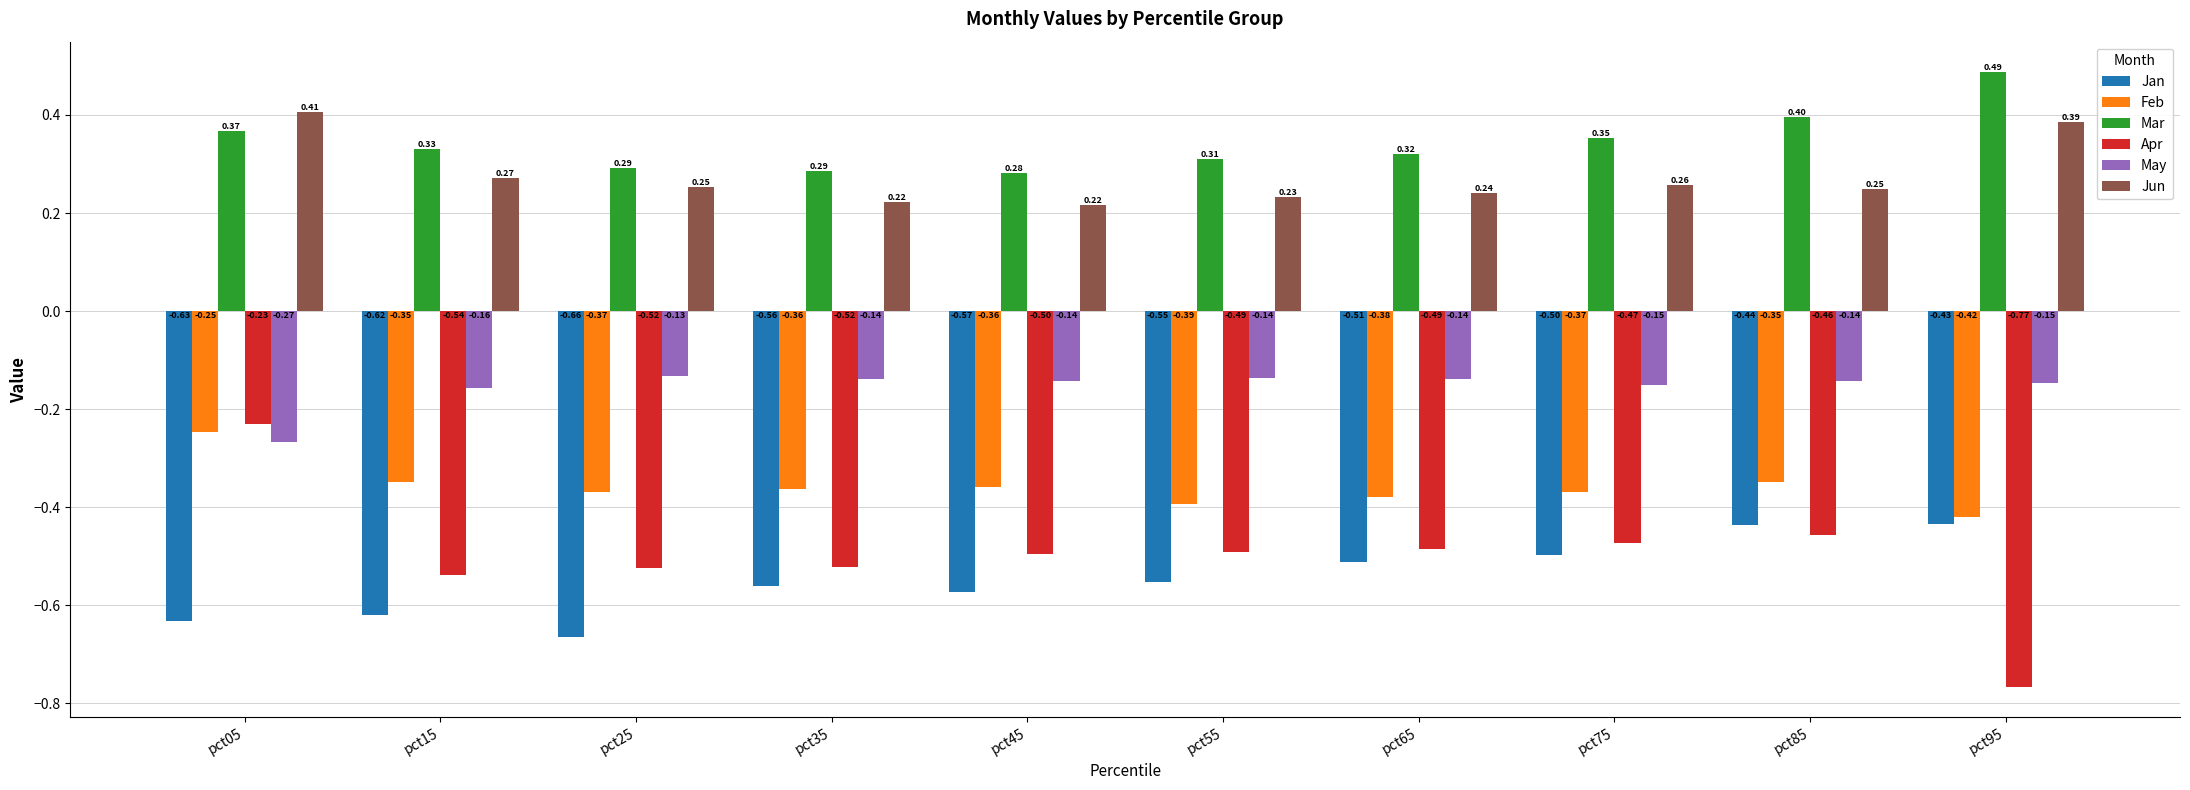

Is the value of Jun at pct55 greater than the value of Jan at pct45?

Yes